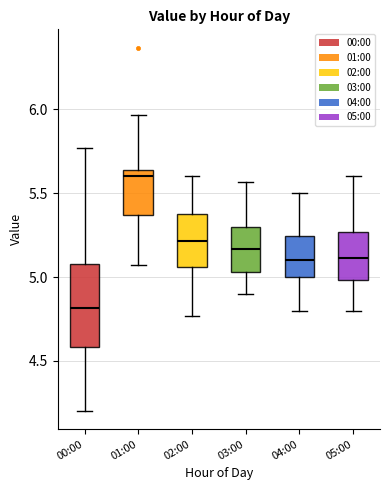

Where does the lower whisker of the box for 00:00 end on the y-axis? The values are not printed on the chart, so give them approximately, as read against the axis.

4.20